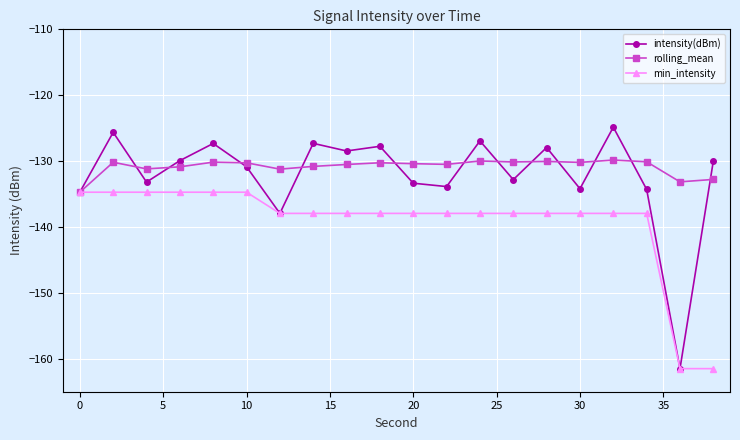

What is the highest value of the intensity(dBm) series?

-124.9